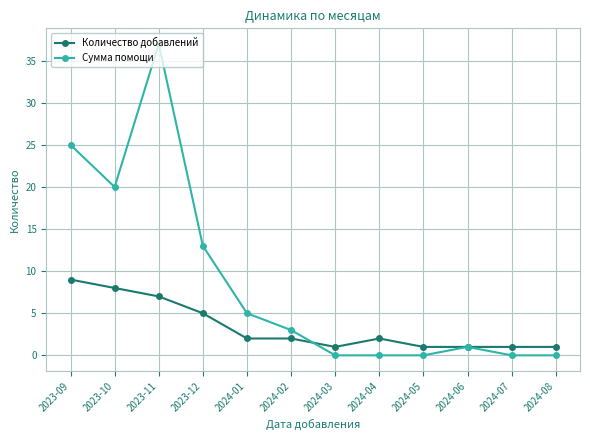

What is the difference between the maximum and minimum values in the Сумма помощи series?

37